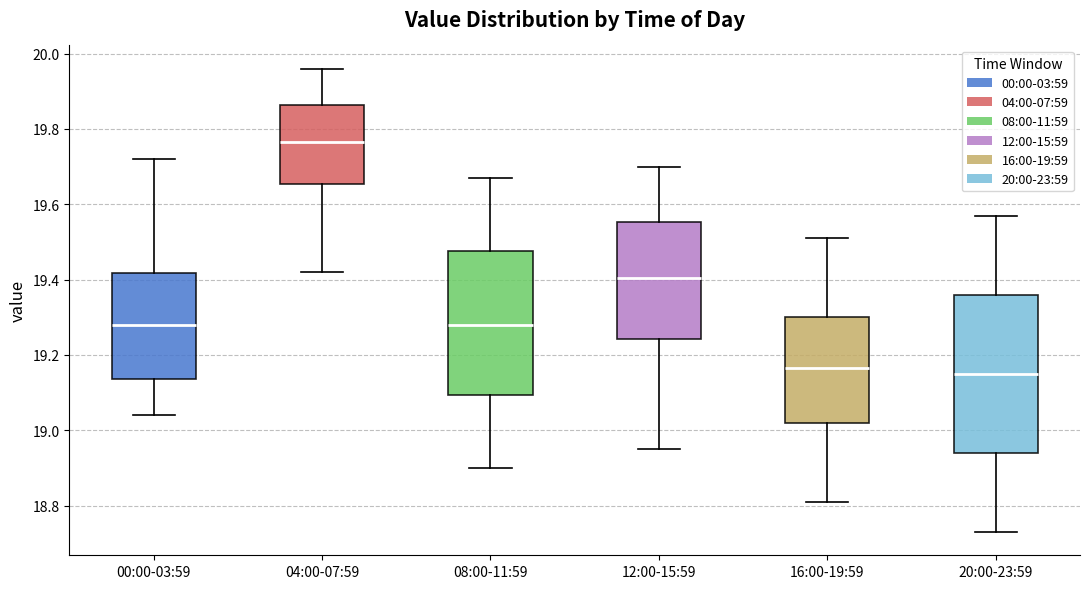

Where does the upper whisker of the box for 20:00-23:59 end on the y-axis? The values are not printed on the chart, so give them approximately, as read against the axis.

19.58